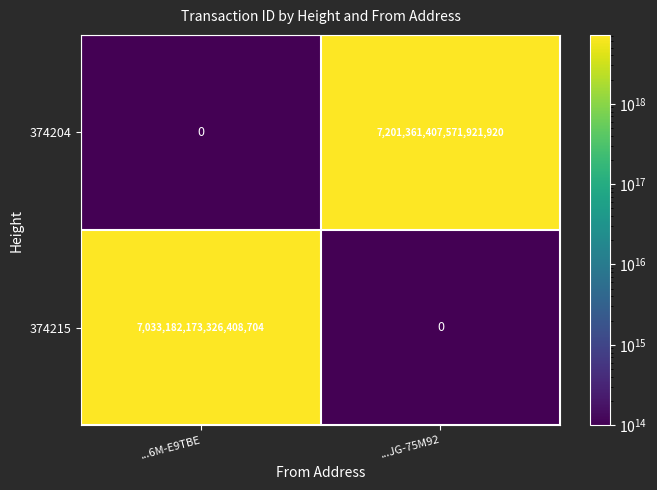

Which series has the largest range (max minus min)?

374204